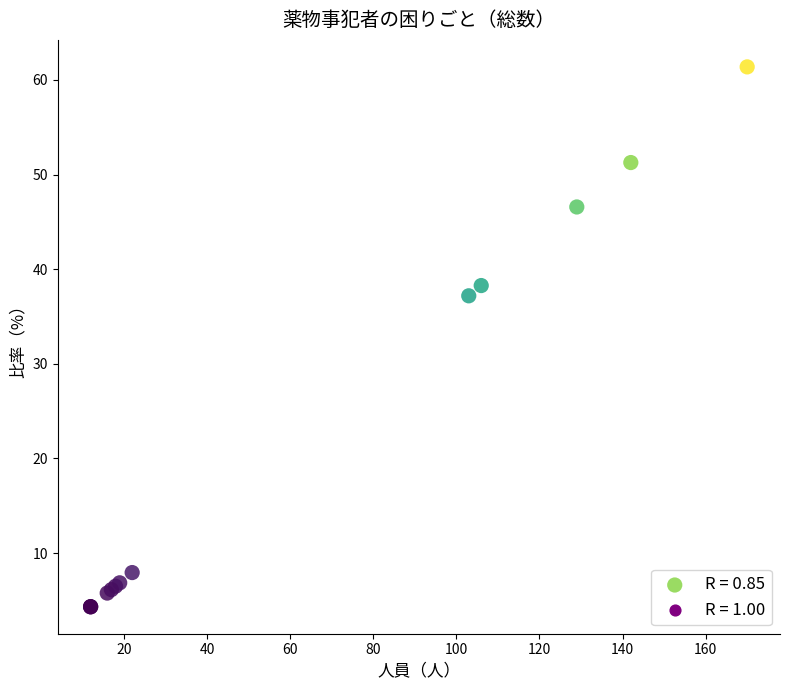

What Y value in the scatter plot is closest to 32?

37.2